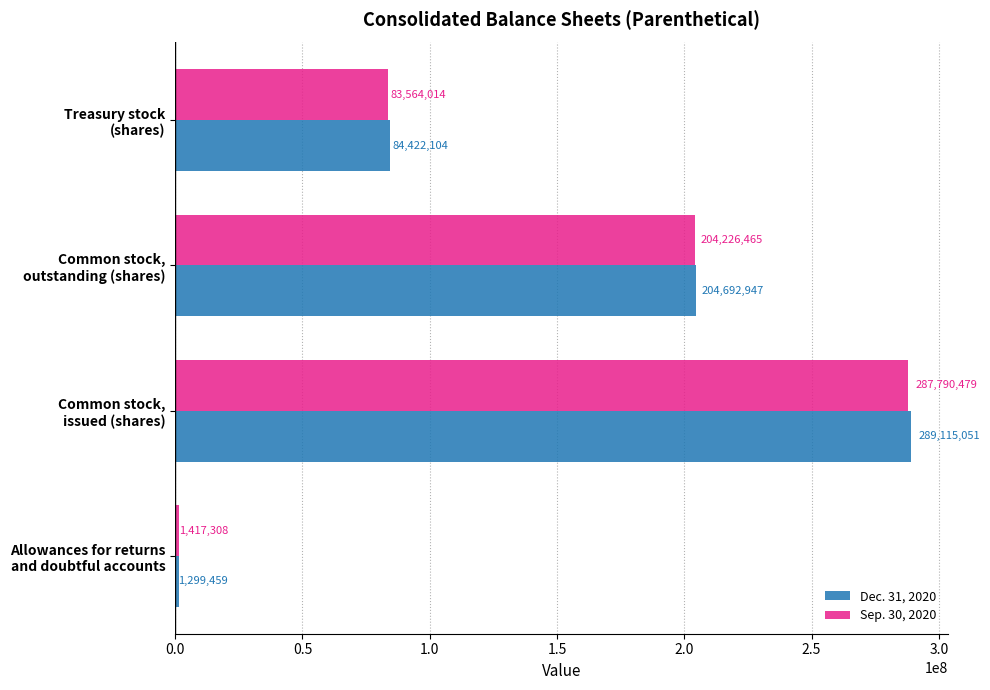

Which series has the largest range (max minus min)?

Dec. 31, 2020